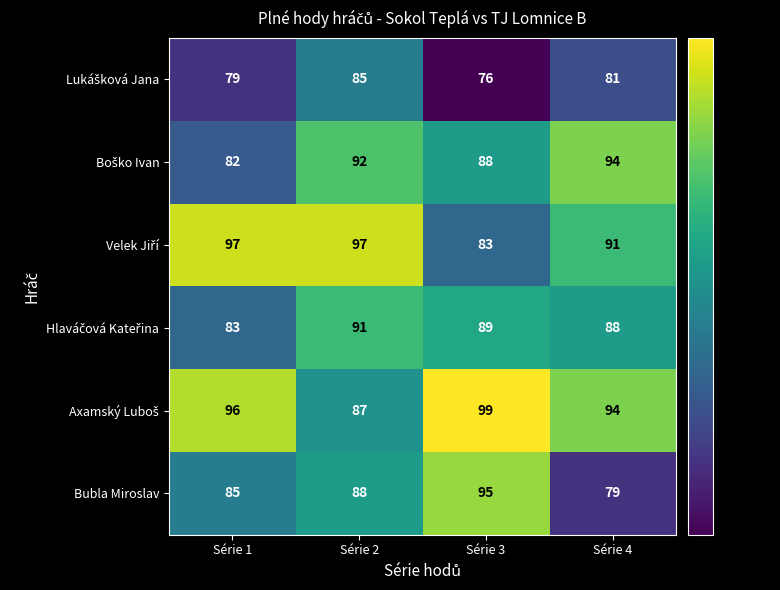

The value of Bubla Miroslav at Série 1 is 85. True or false?

True